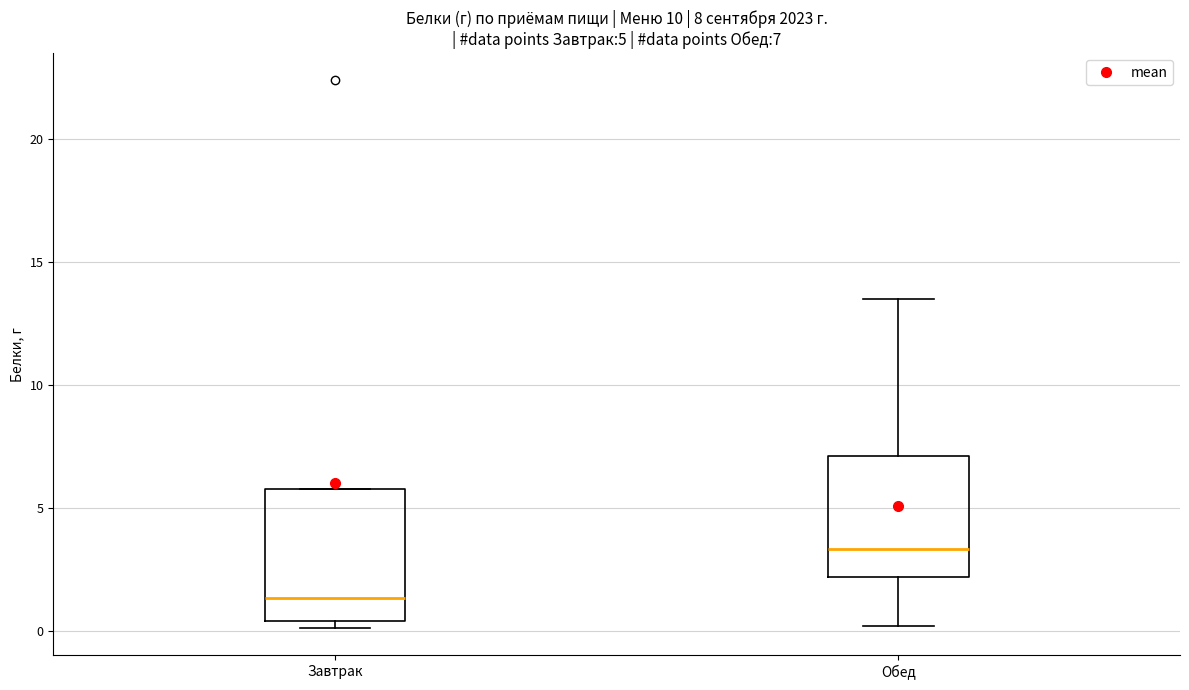

Which box's median line is the highest?

Обед